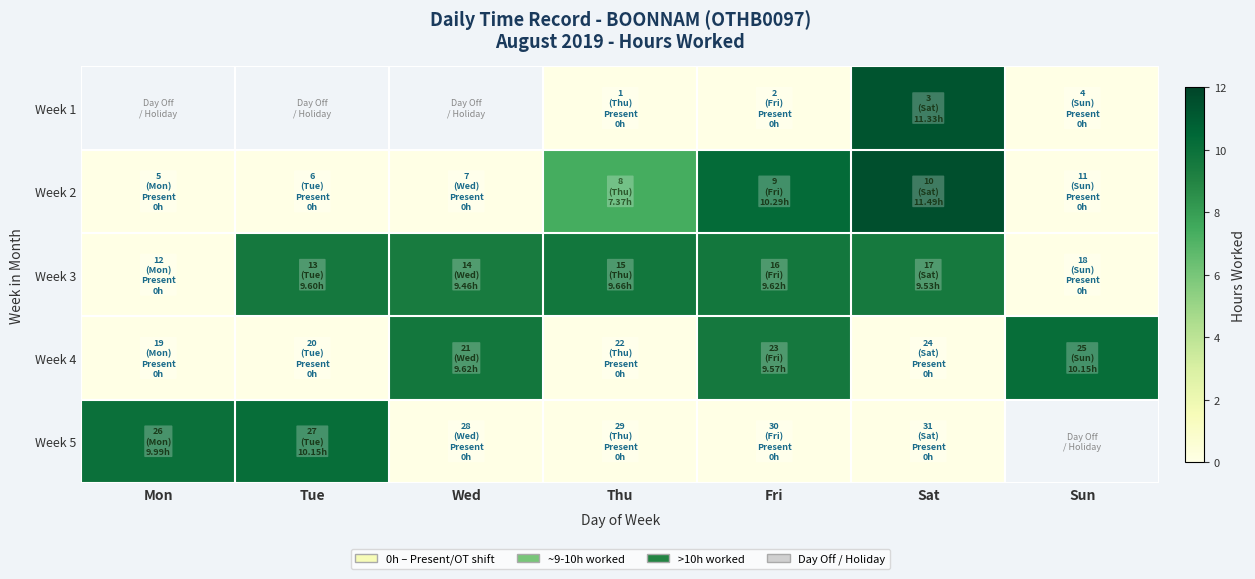

The Week 4 series shows 2.0 at Sun. True or false?

False